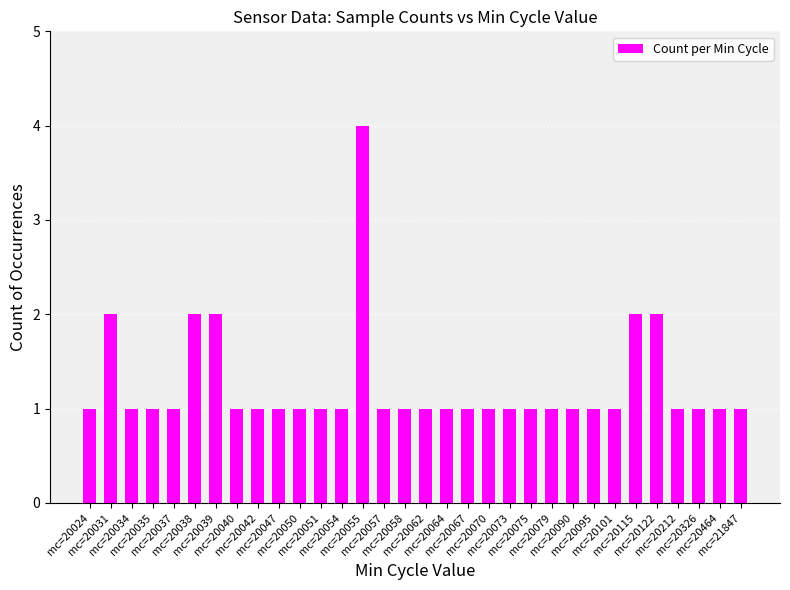

Count the values in the range 1 to 2.

31